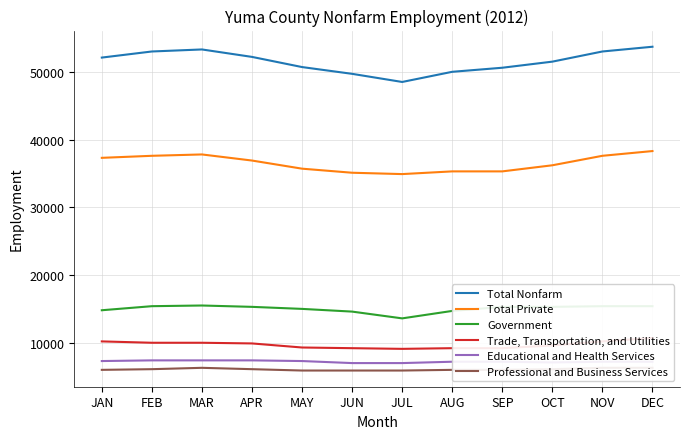

How many lines are shown in the chart?

6